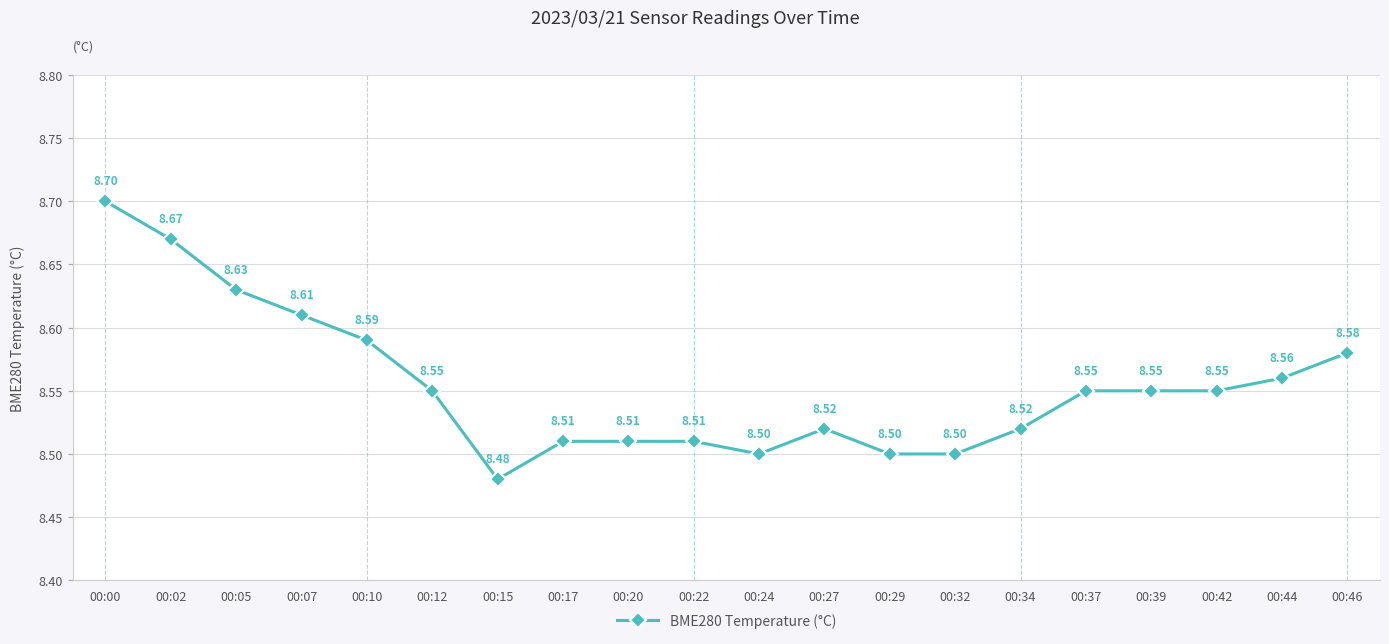

What is the difference between the maximum and minimum values?

0.2